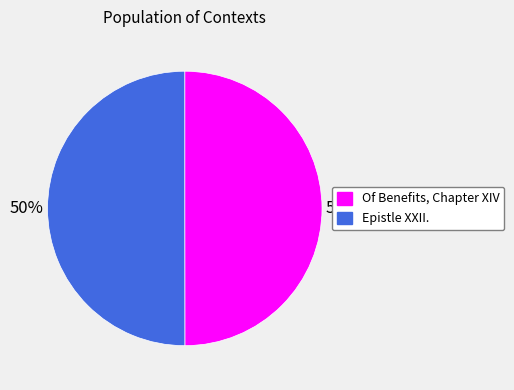

True or false: Of Benefits, Chapter XIV accounts for 50% of the total.

True